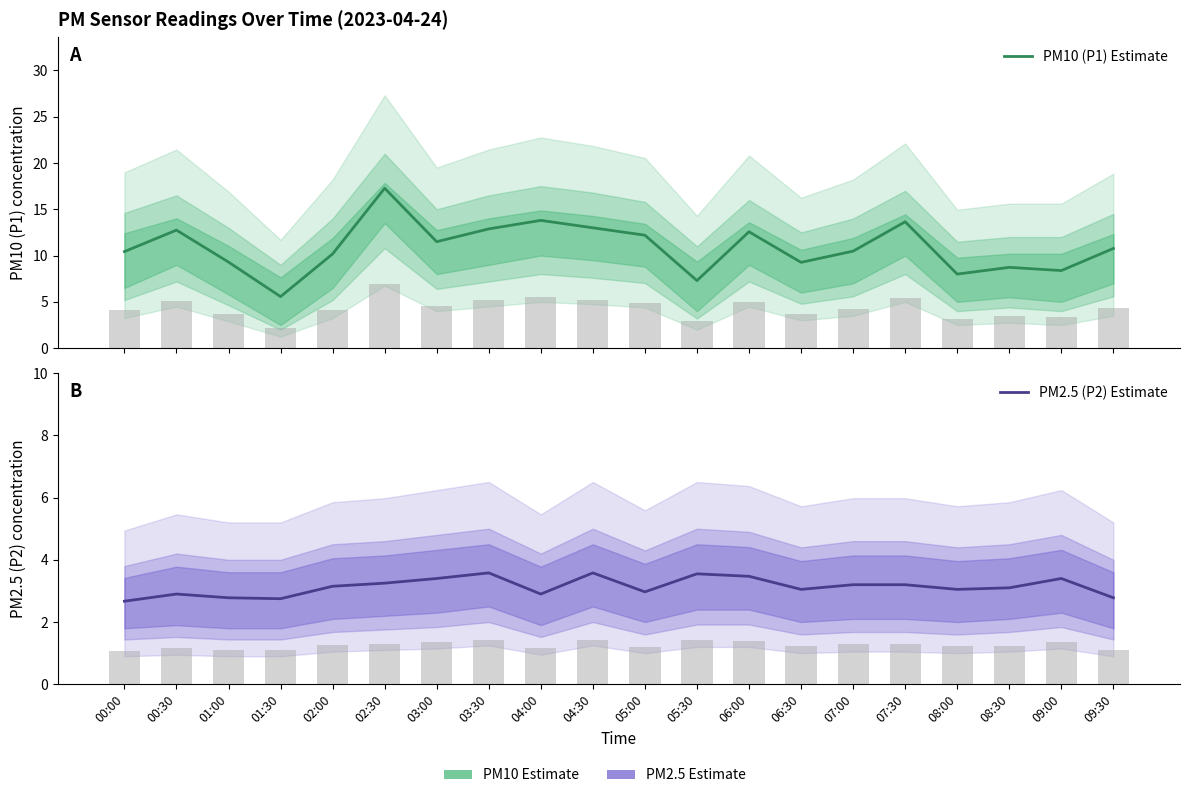

Reading right to left, list all the values displayed in this chart.

PM10 (P1) Estimate: 10.8	8.4	8.7	8.0	13.7	10.5	9.3	12.6	7.3	12.2	13.0	13.8	12.9	11.5	17.3	10.2	5.6	9.3	12.8	10.4
PM2.5 (P2) Estimate: 2.8	3.4	3.1	3.0	3.2	3.2	3.0	3.5	3.5	3.0	3.6	2.9	3.6	3.4	3.2	3.1	2.8	2.8	2.9	2.7